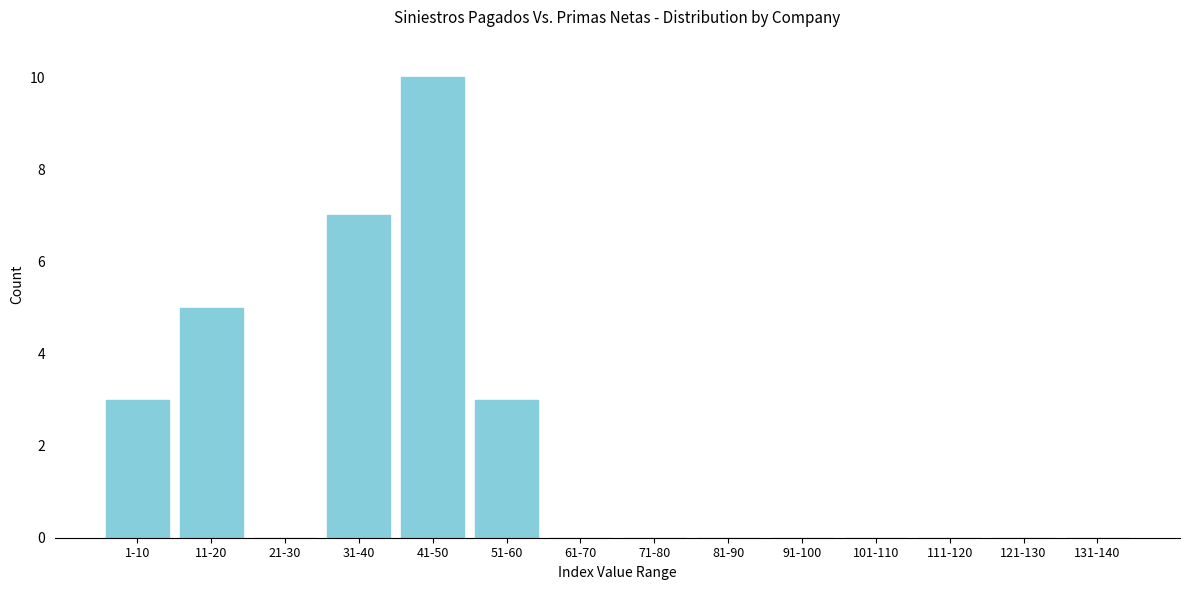

Reading left to right, what are all the values shown in this chart?

1-10=3	11-20=5	21-30=0	31-40=7	41-50=10	51-60=3	61-70=0	71-80=0	81-90=0	91-100=0	101-110=0	111-120=0	121-130=0	131-140=0